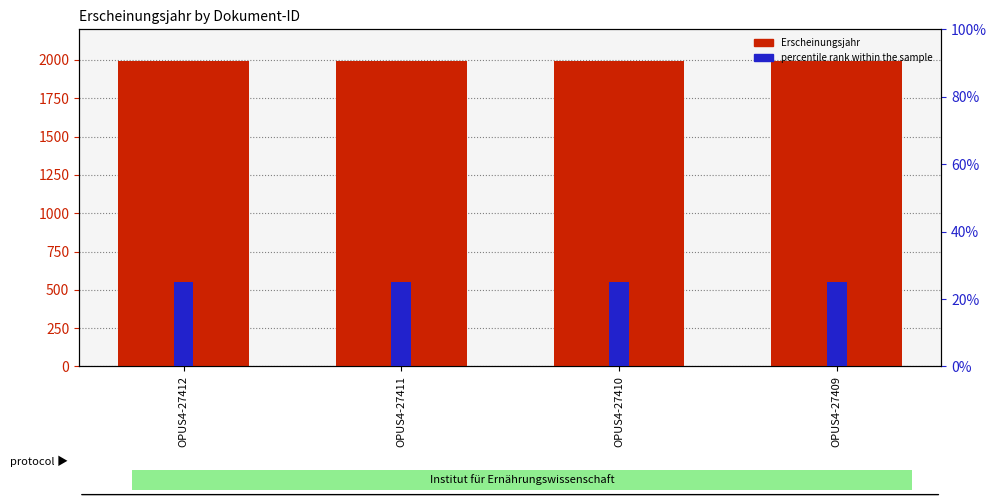

Between OPUS4-27411 and OPUS4-27409, which series saw the biggest shift?

Erscheinungsjahr